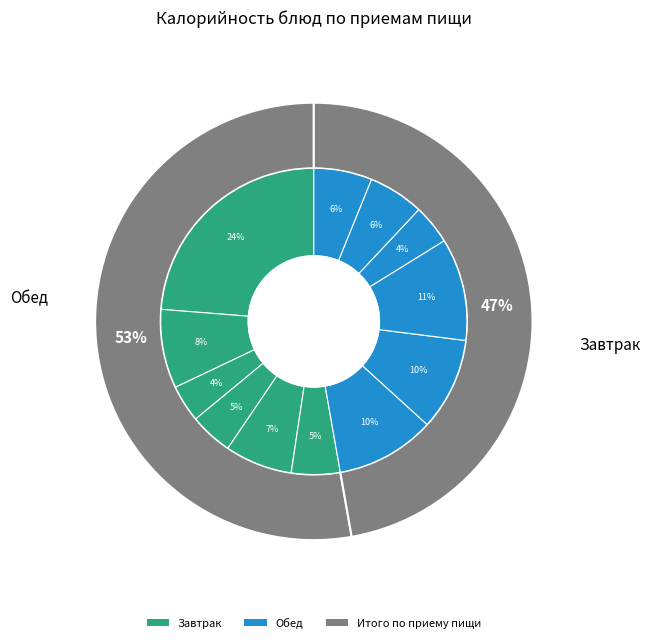

Does ЩИ ИЗ СВЕЖЕЙ КАПУСТЫ СО СМЕТАНОЙ account for over 50% of the chart?

No